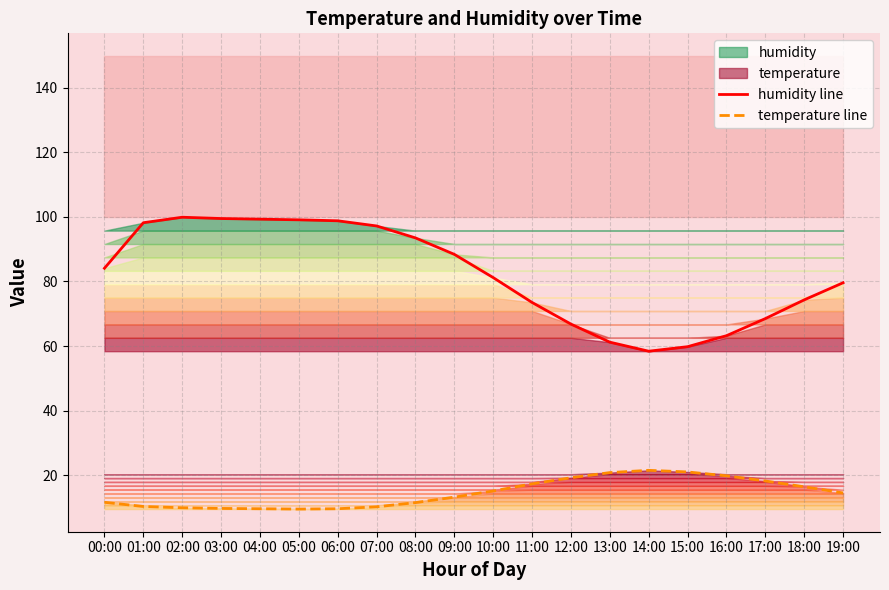

At which label does humidity line first exceed 84?

00:00